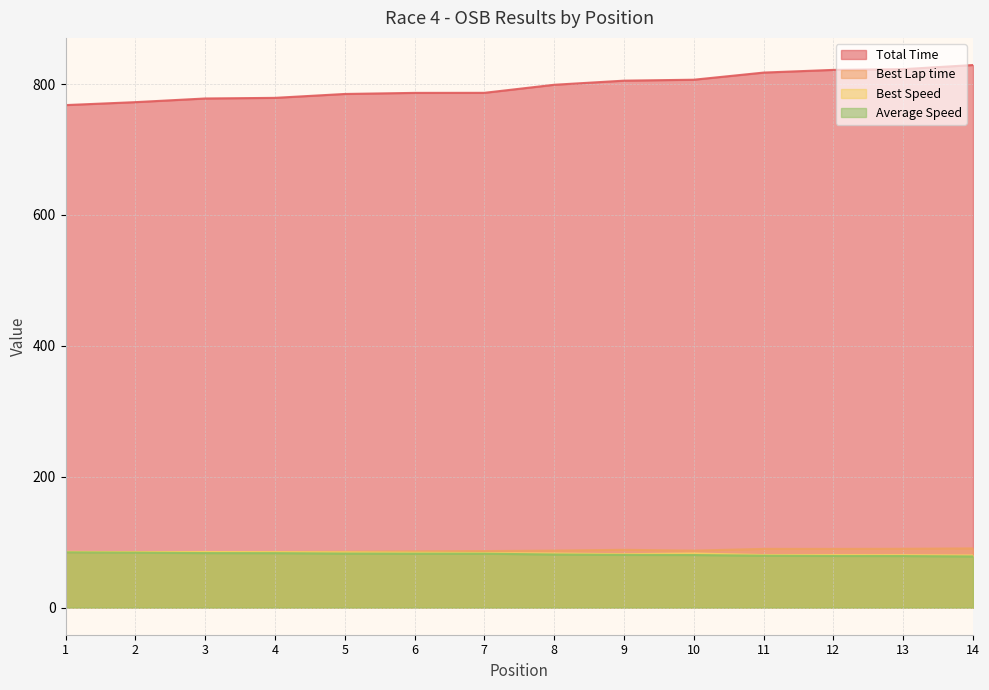

True or false: Average Speed has more than 0 interior local peaks.

False